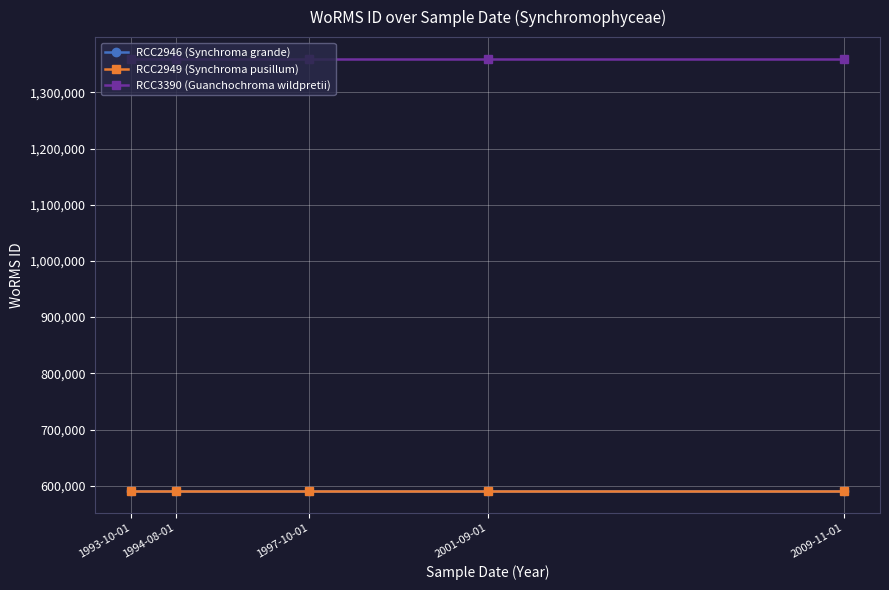

What is the minimum value for RCC3390 (Guanchochroma wildpretii)?

1359766